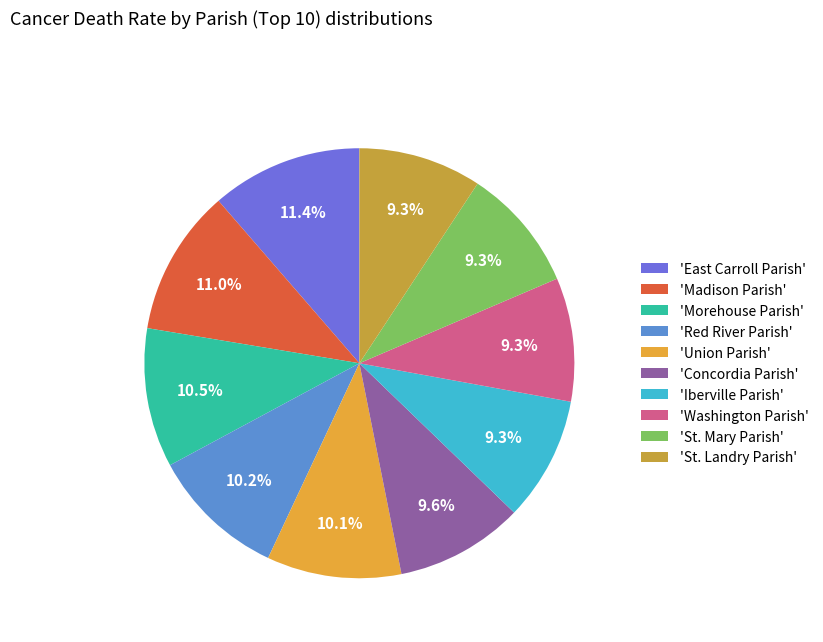

Count the number of slices in the pie.

10